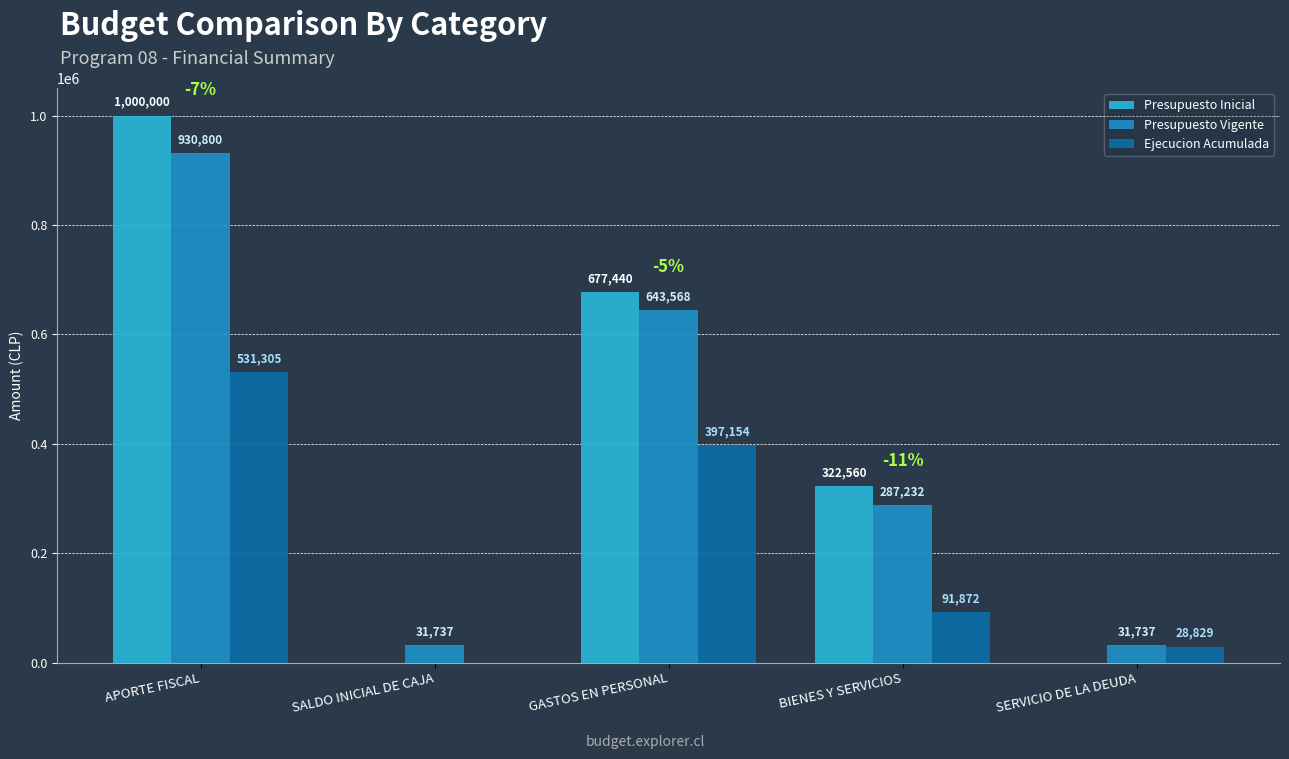

Where does the Presupuesto Inicial series first go above 322560?

APORTE FISCAL